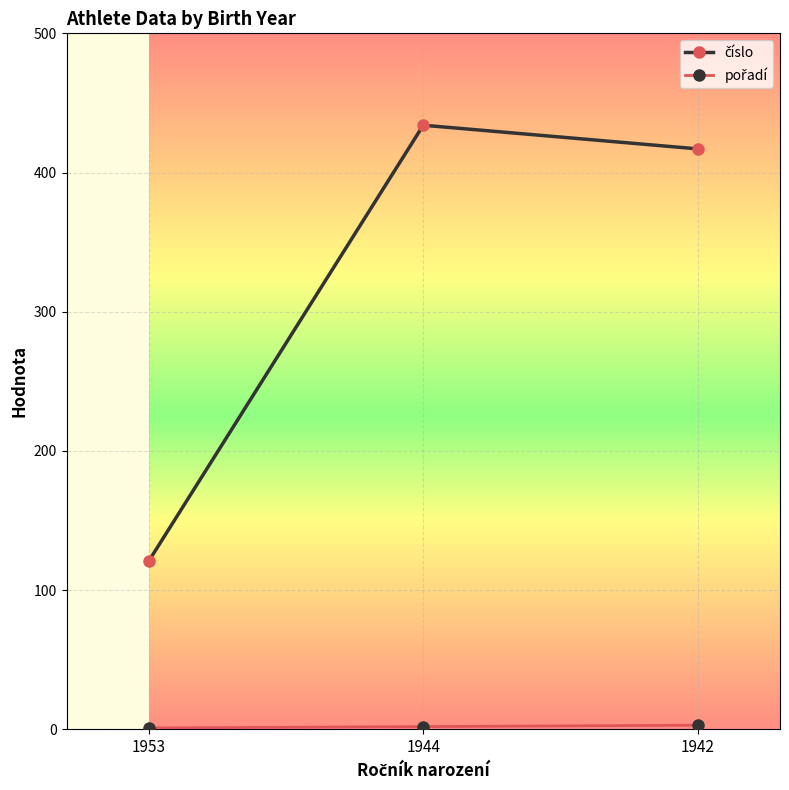

Does the chart display data point markers on the line(s)?

Yes